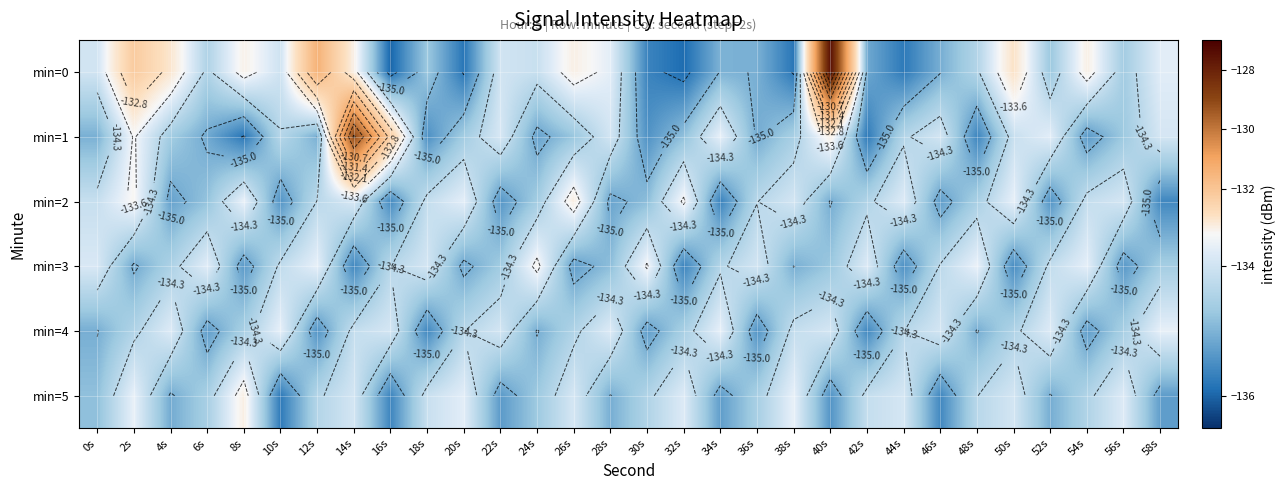

What is the total value across all series at 4s?

-806.3